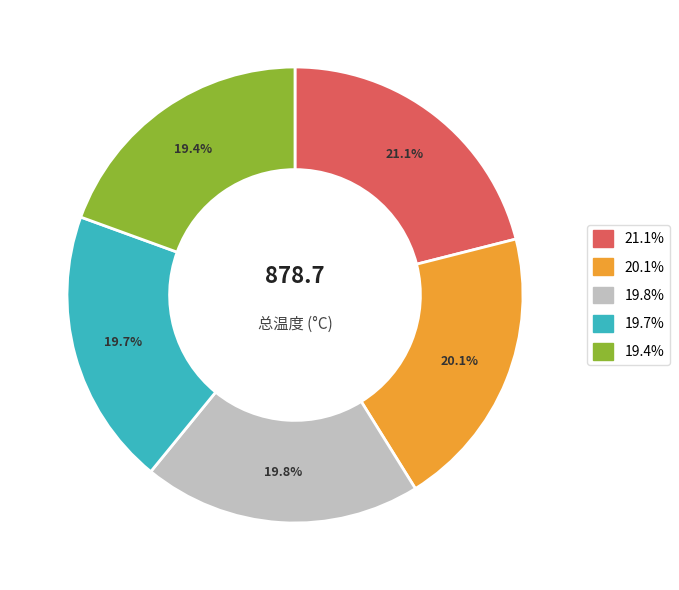

Is there a majority slice in this chart?

No